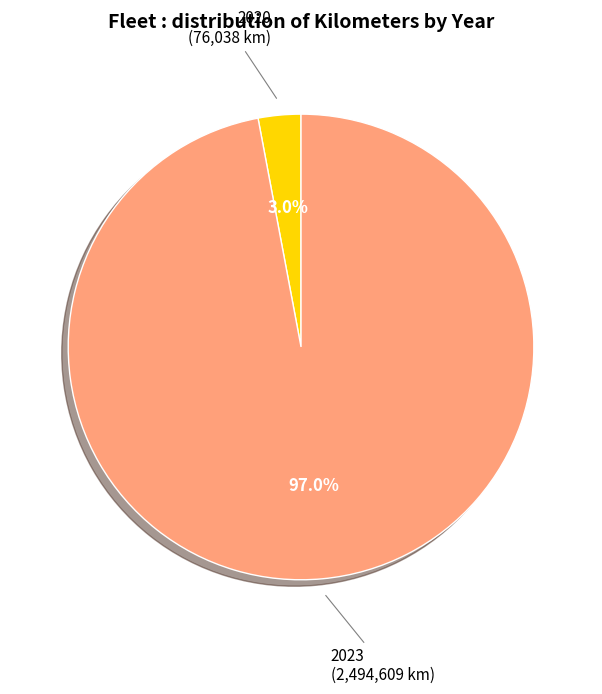

Is there a majority slice in this chart?

Yes